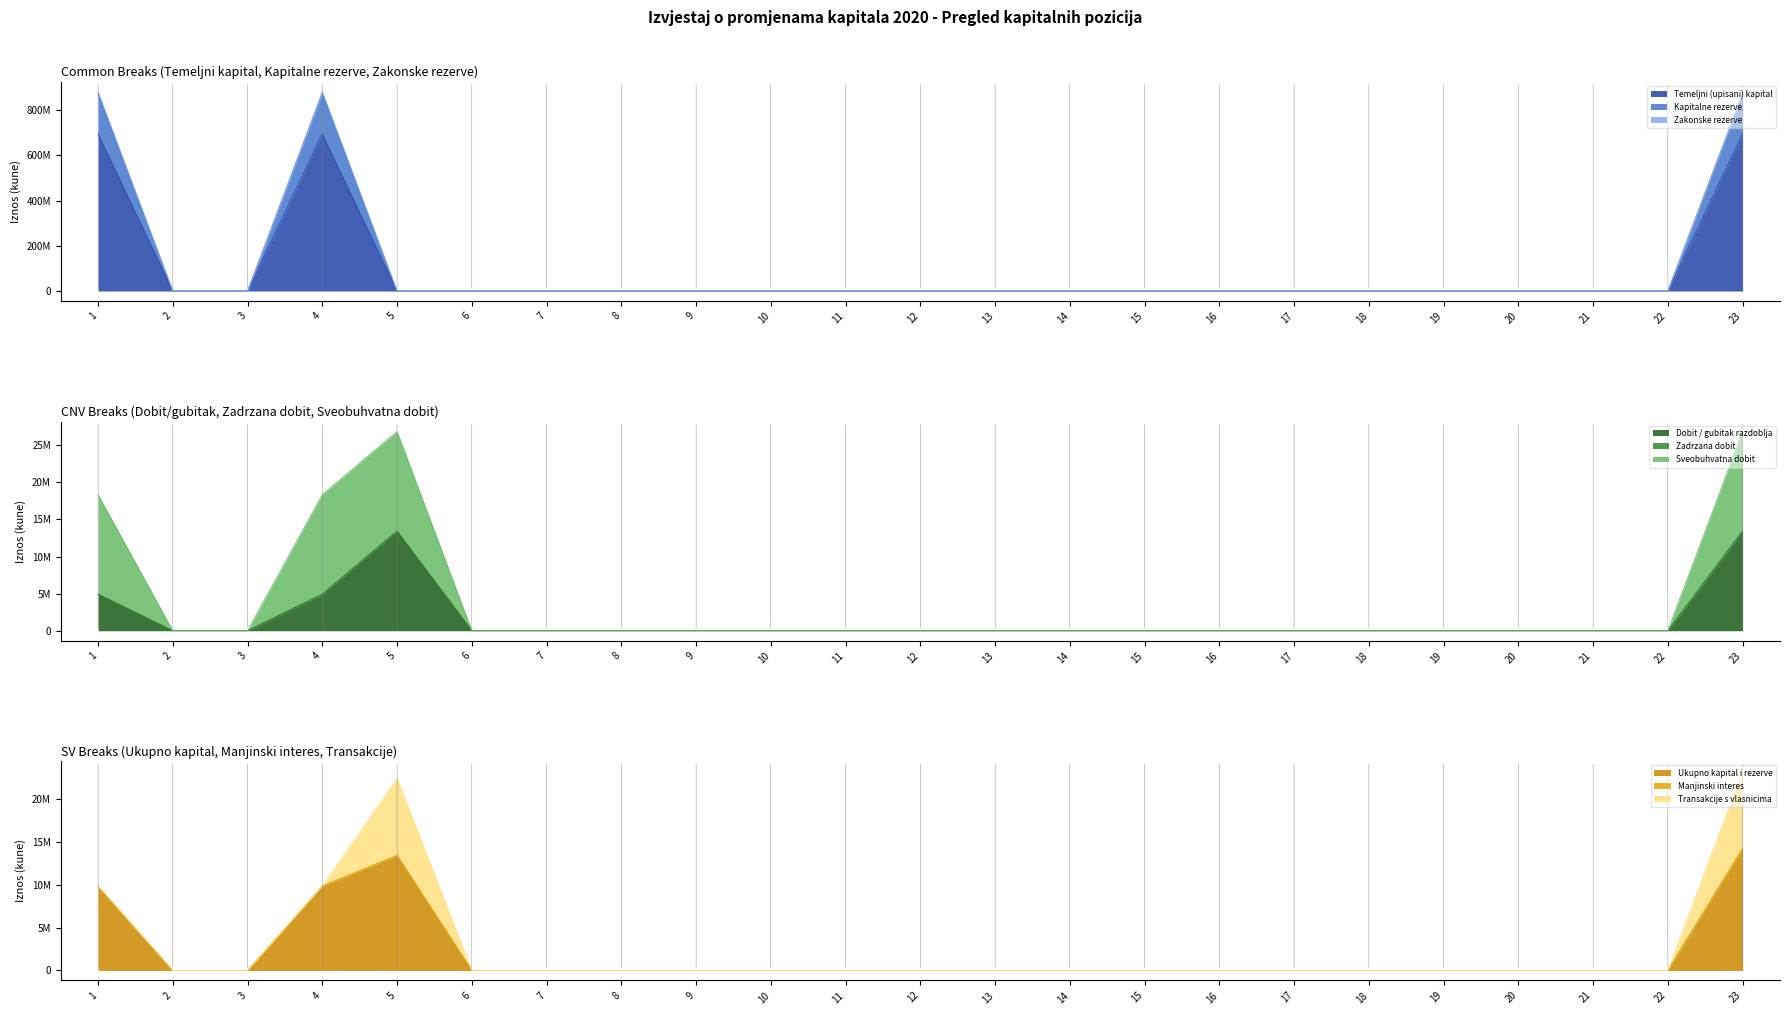

Is the value of Kapitalne rezerve at 23 greater than the value of Temeljni (upisani) kapital at 12?

Yes